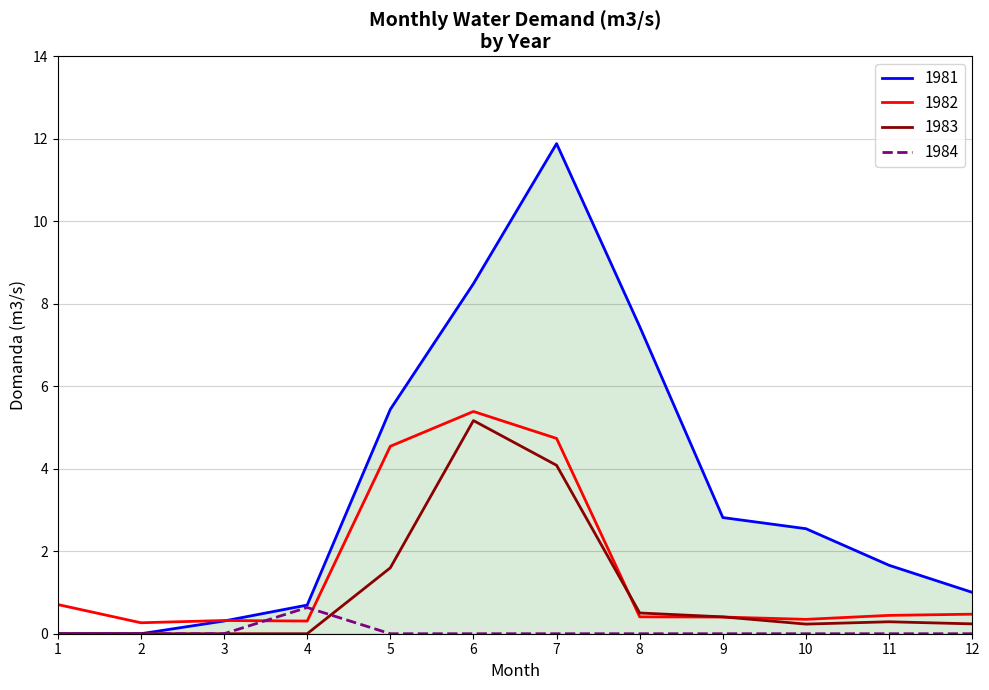

At which category does the chart reach its peak across all series?

7